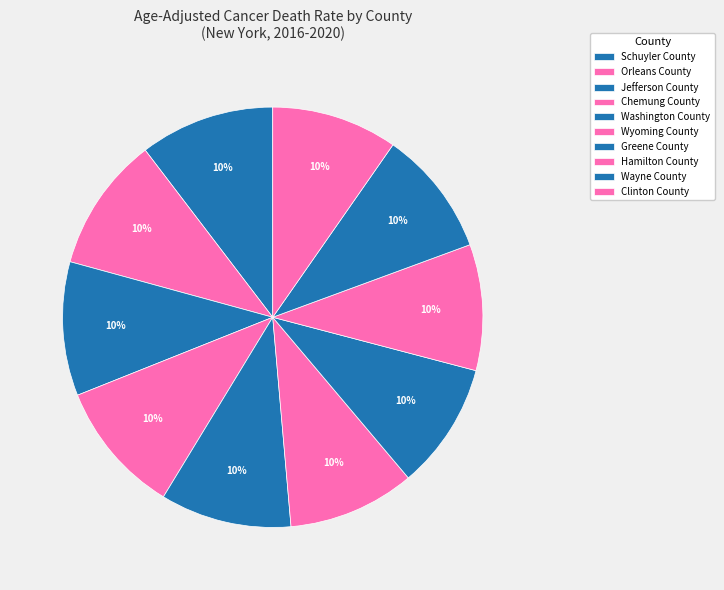

Does Greene County account for over 50% of the chart?

No